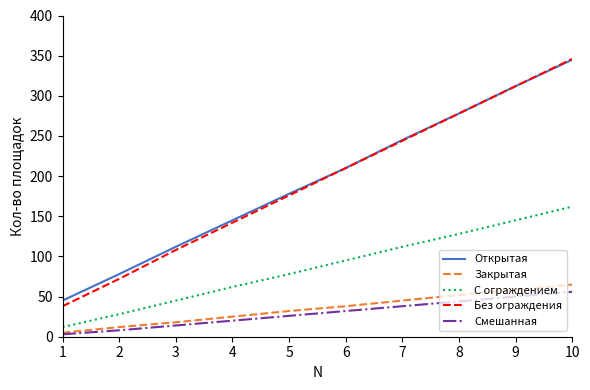

What is the total value across all series at 3?

297